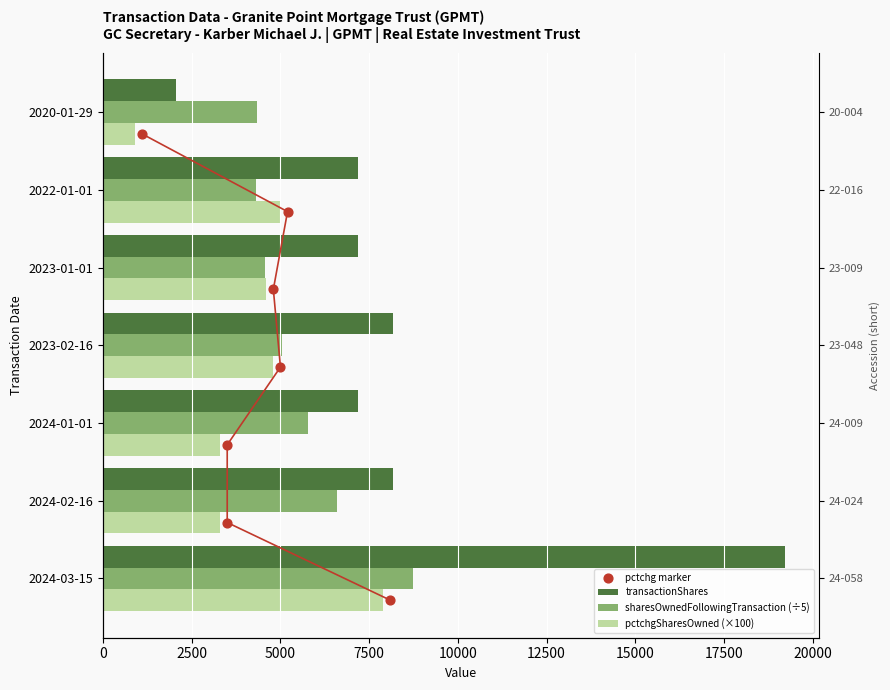

Is the value of pctchg marker at 12500 greater than the value of sharesOwnedFollowingTransaction (÷5) at 7500?

No